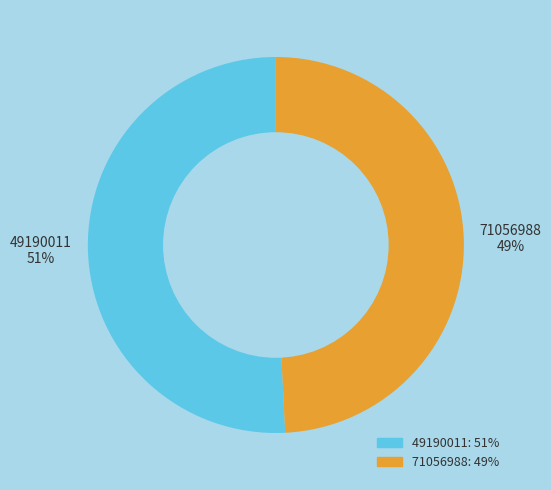

To the nearest percent, what is the difference between the largest and smallest slice percentages?

2%